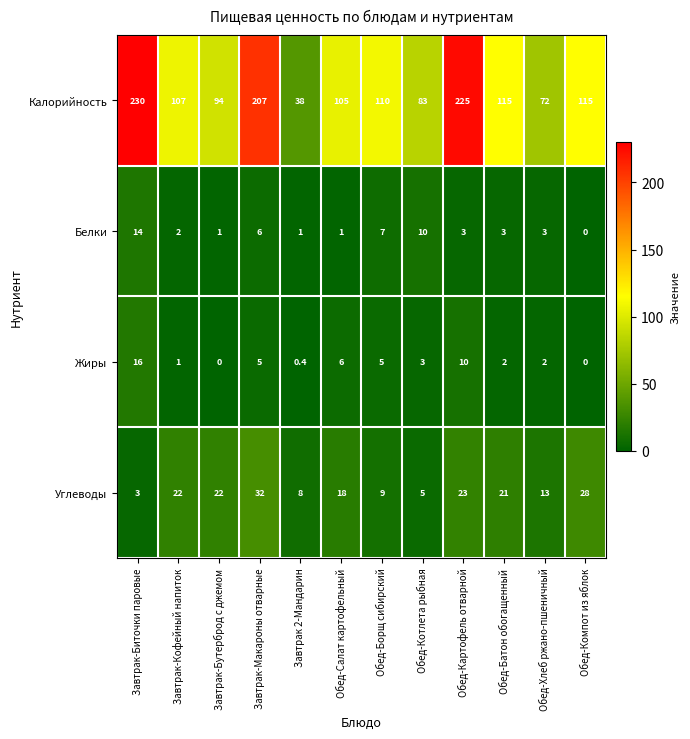

What is the difference between the highest and lowest values at Обед-Борщ сибирский?

105.0